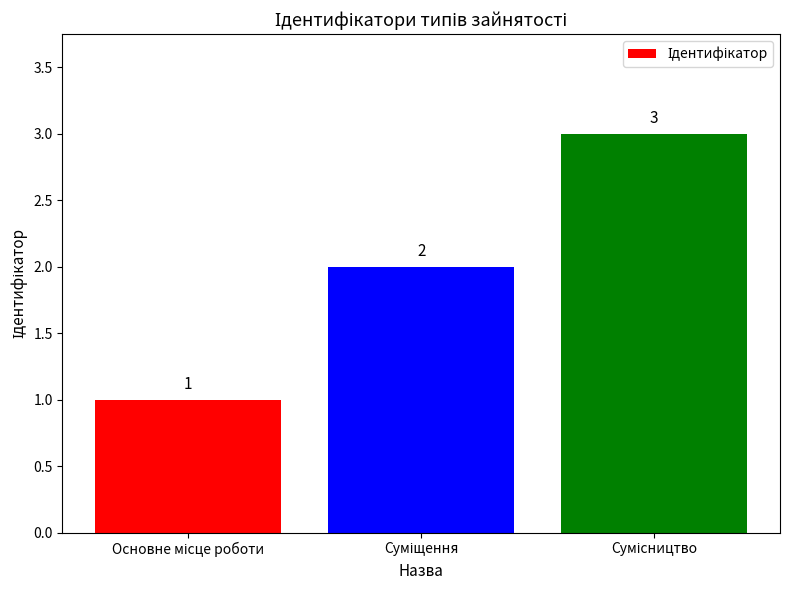

How many values are between 1 and 3?

3